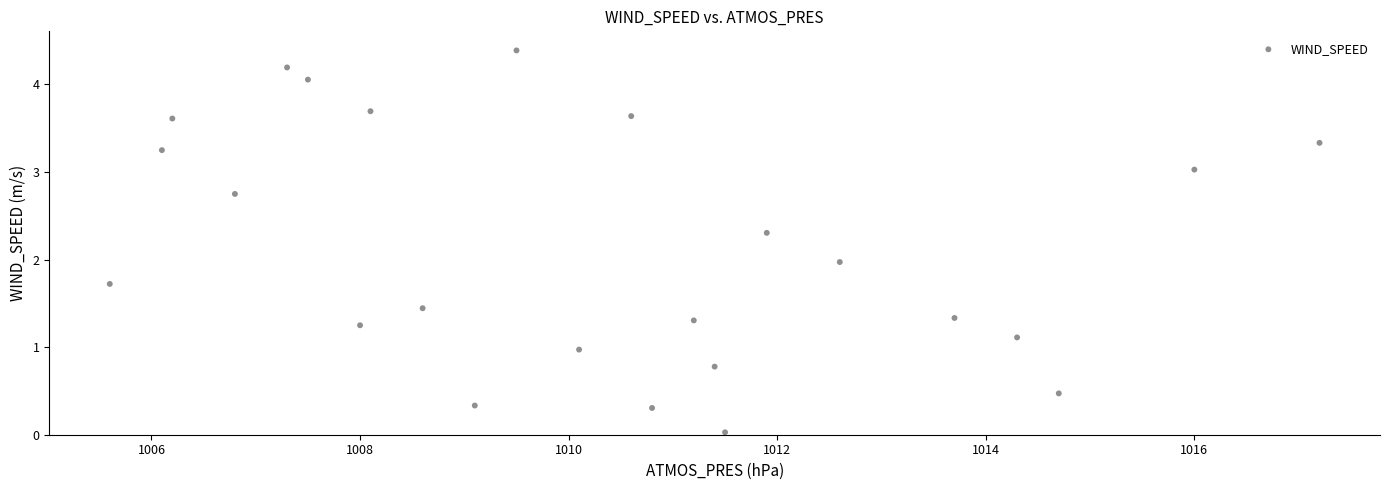

What is the range of Y values (max minus min)?

4.4